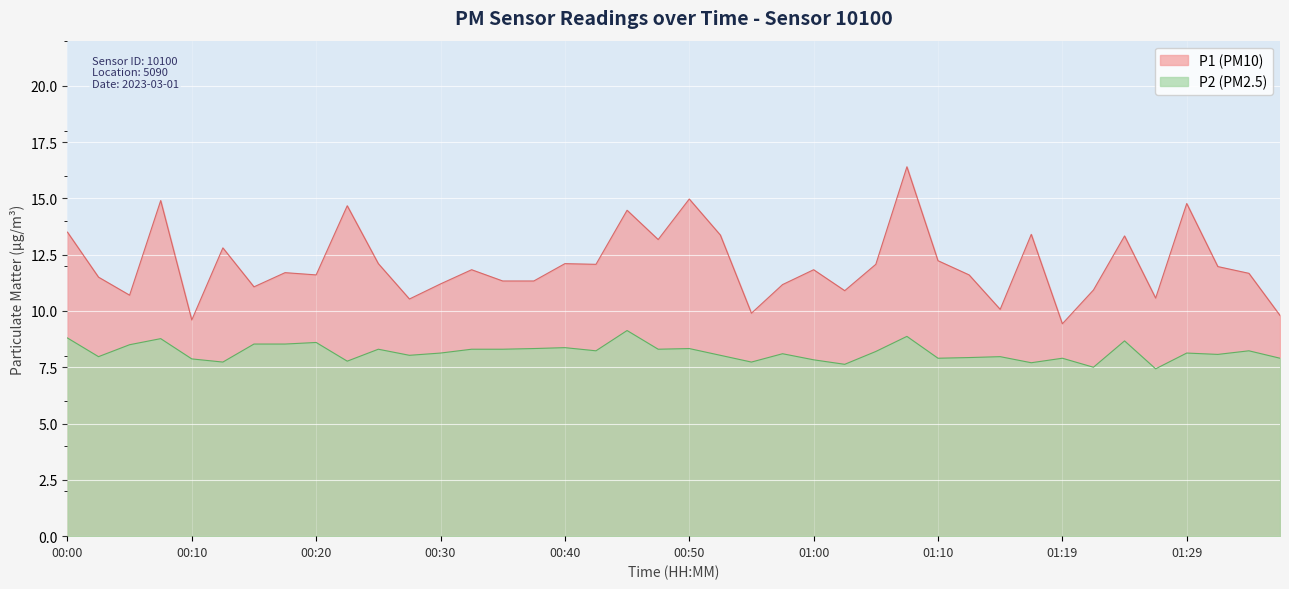

What is the smallest value displayed?

7.4